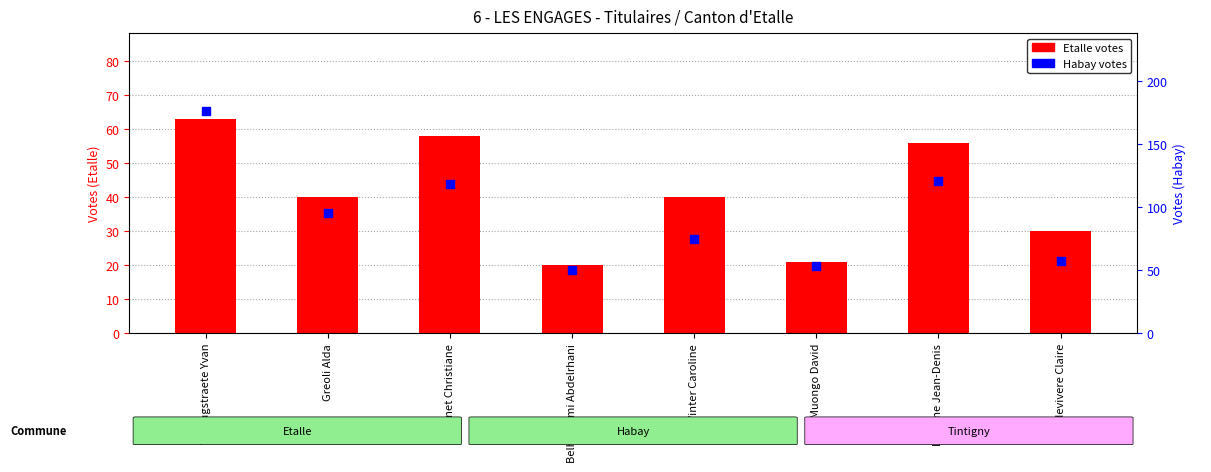

Is the value of Etalle (votes) at De Winter Caroline greater than the value of Habay (votes) at Belhaloumi Abdelrhani?

No